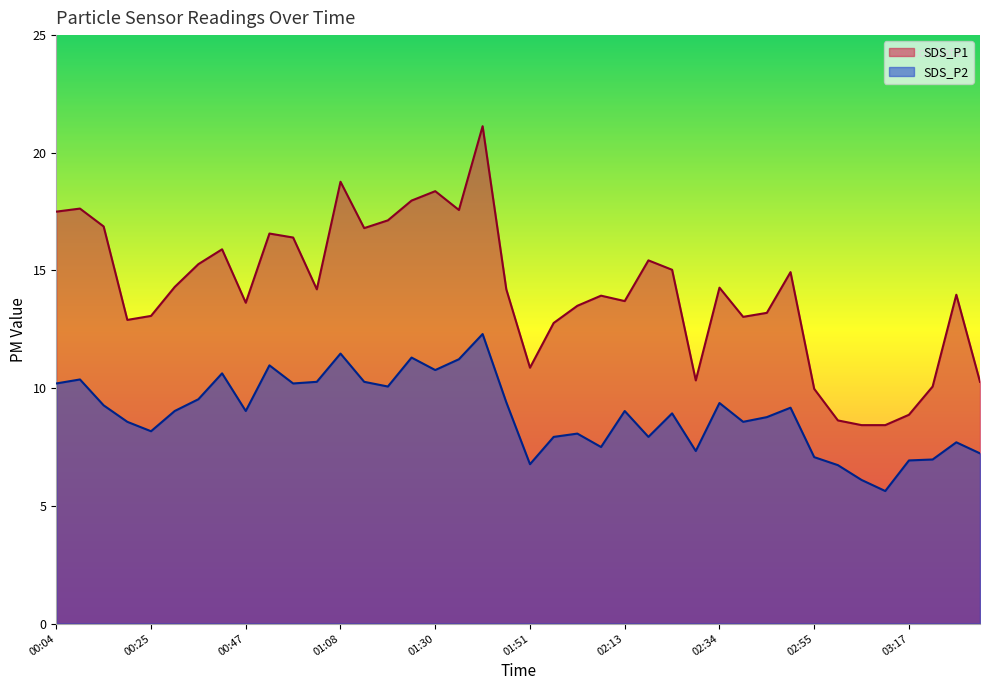

Which series has the largest total across all categories?

SDS_P1